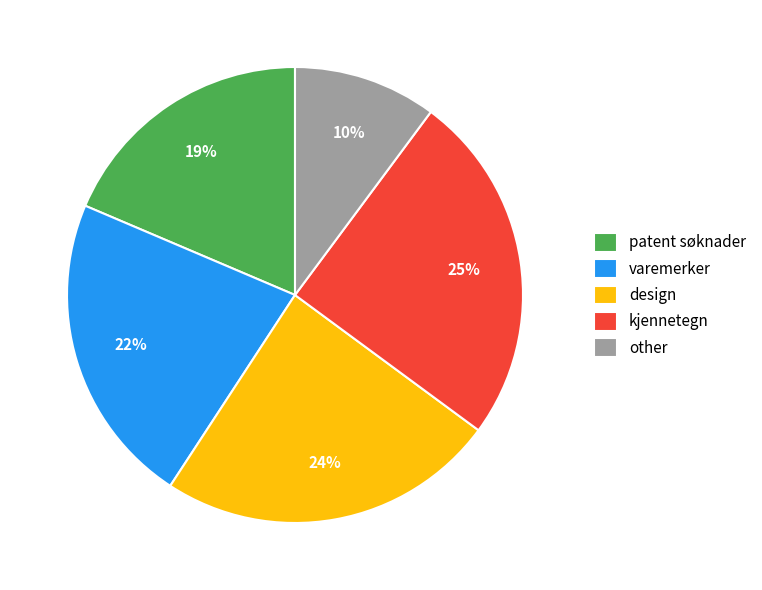

How many slices are in this pie chart?

5